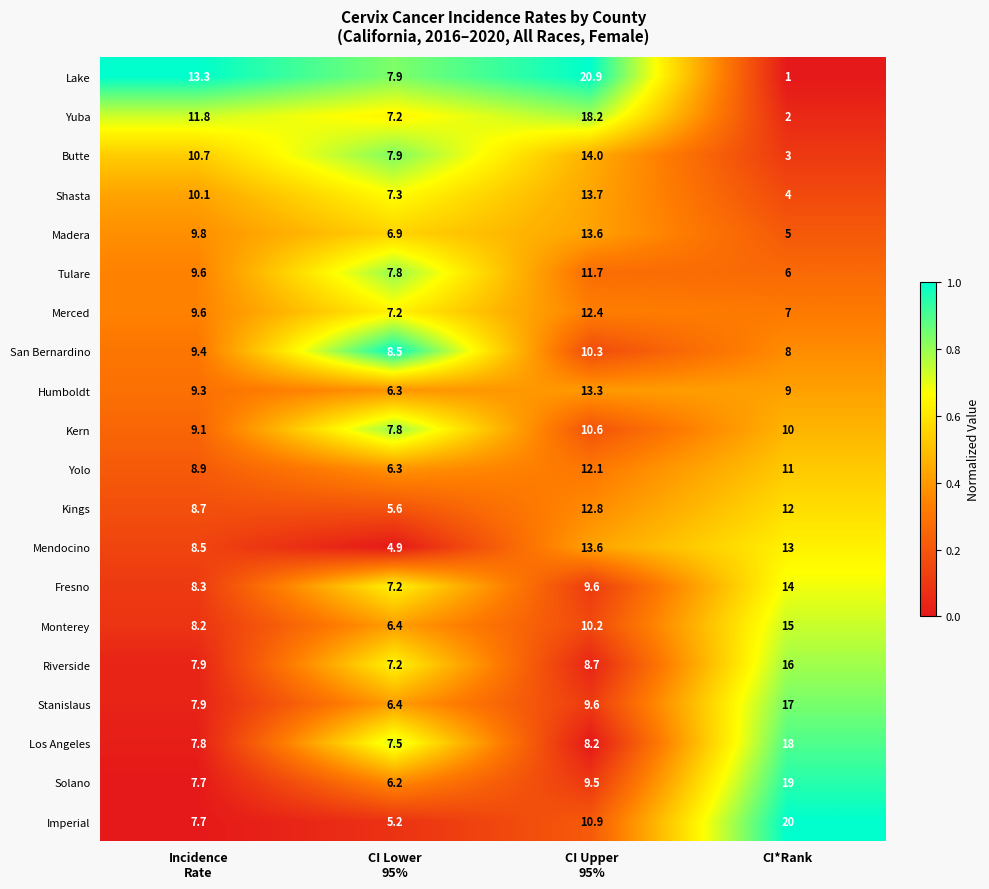

What is the difference between the highest and lowest values at Incidence
Rate?

5.6